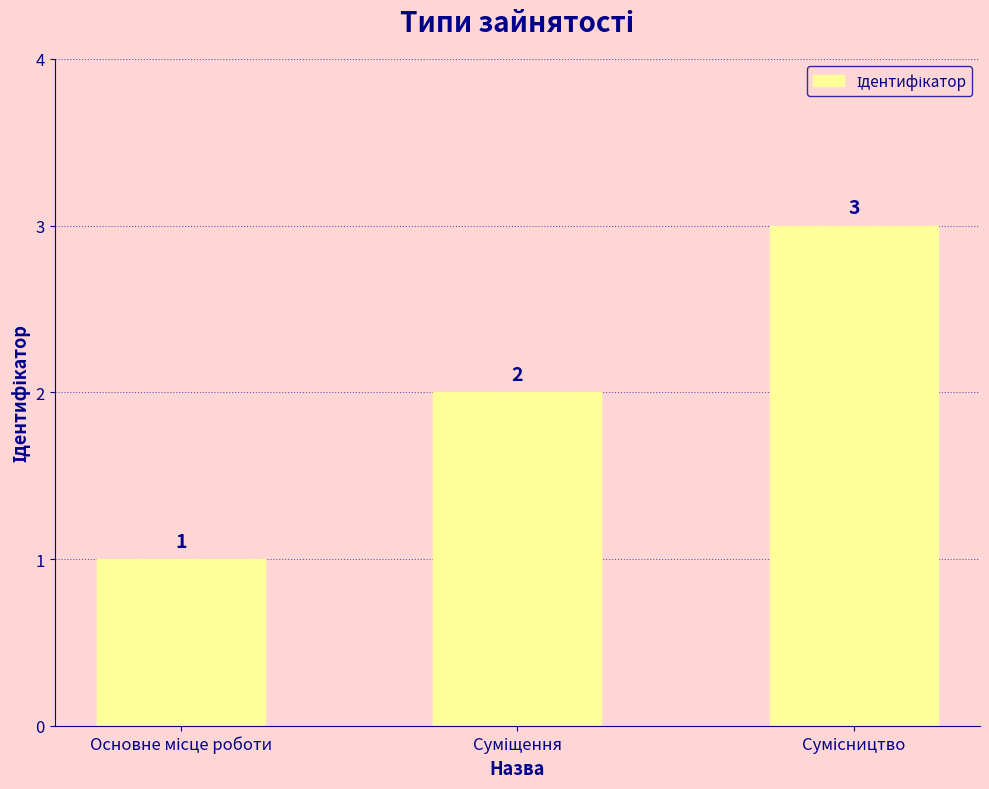

How many values are between 1 and 3?

3